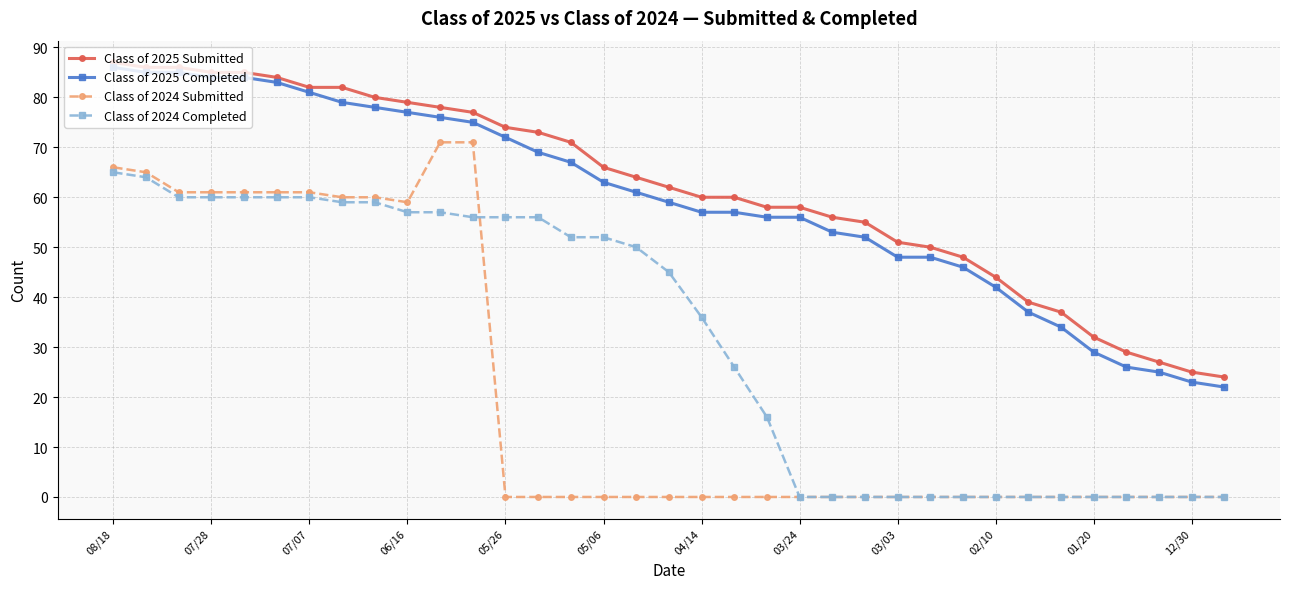

Which series has the largest range (max minus min)?

Class of 2024 Submitted